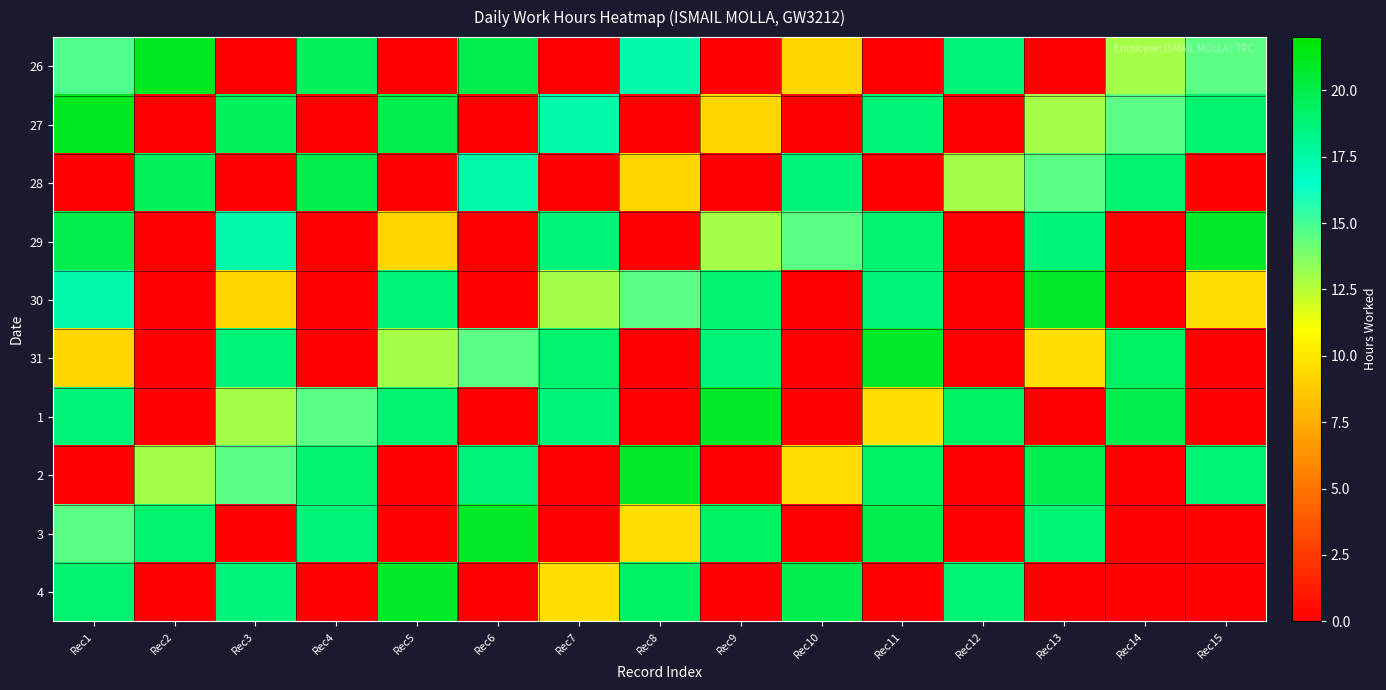

Which series changed the most between Rec2 and Rec6?

31